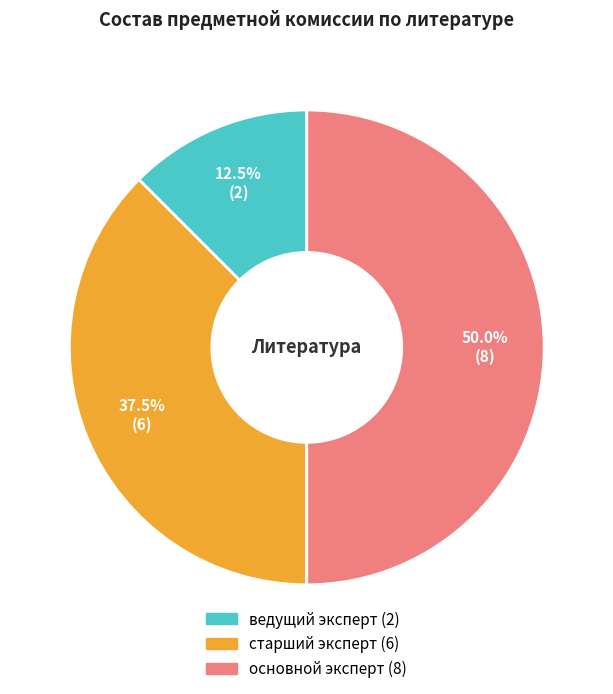

To the nearest percent, what is the average slice percentage?

33%